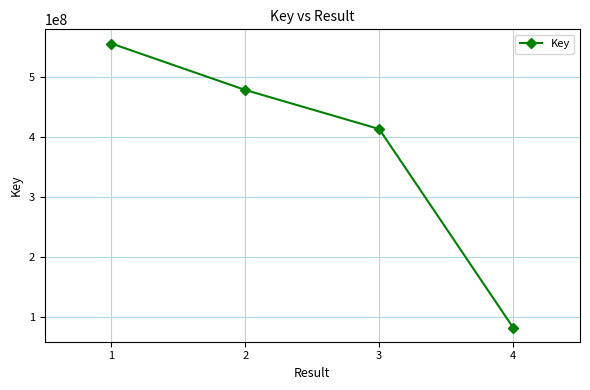

Which category has the highest value across all series?

1